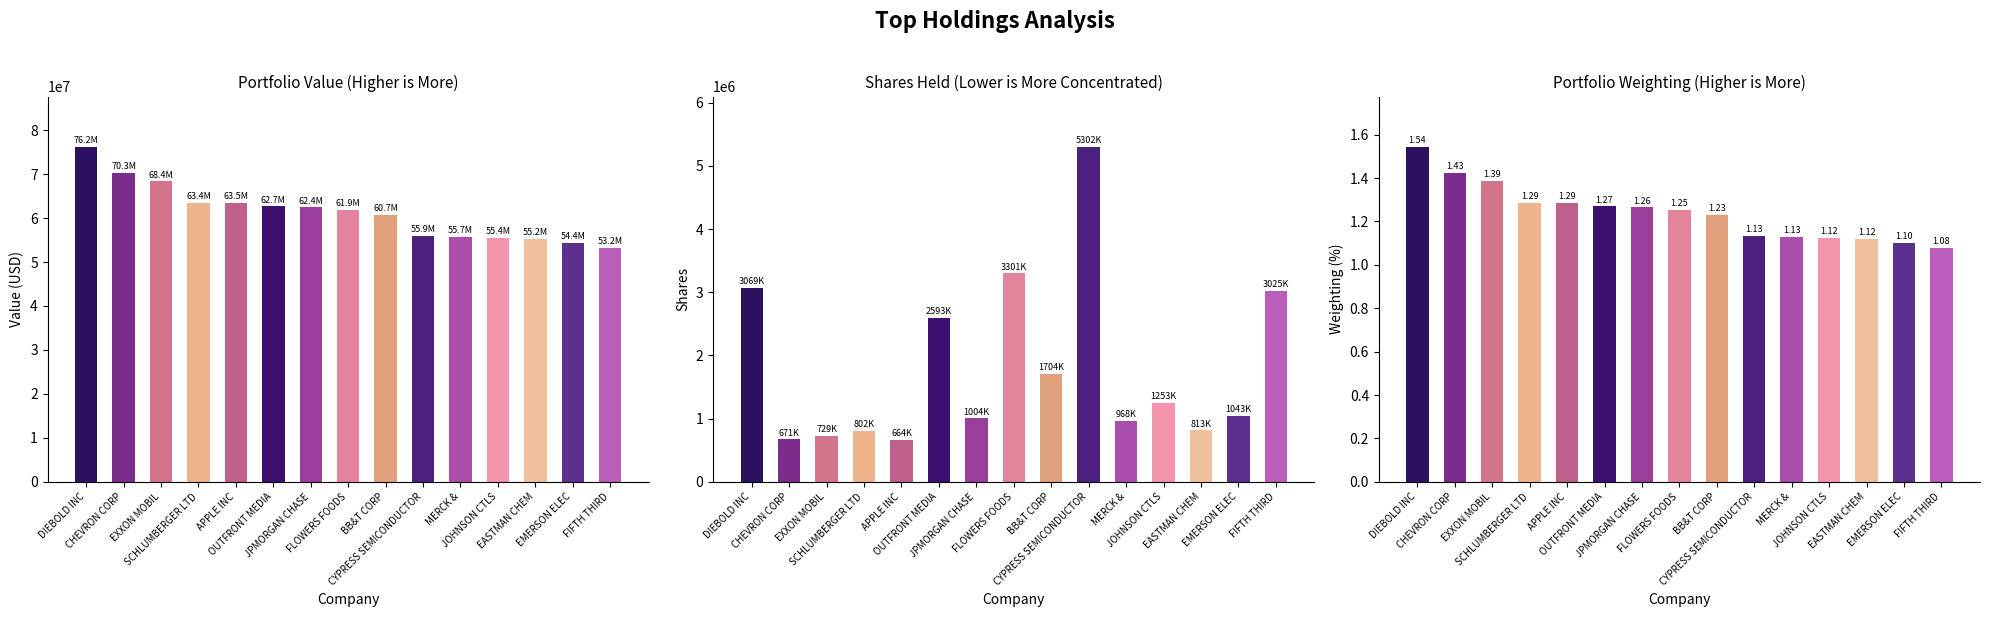

How many data points in Shares are less than 1043035?

7